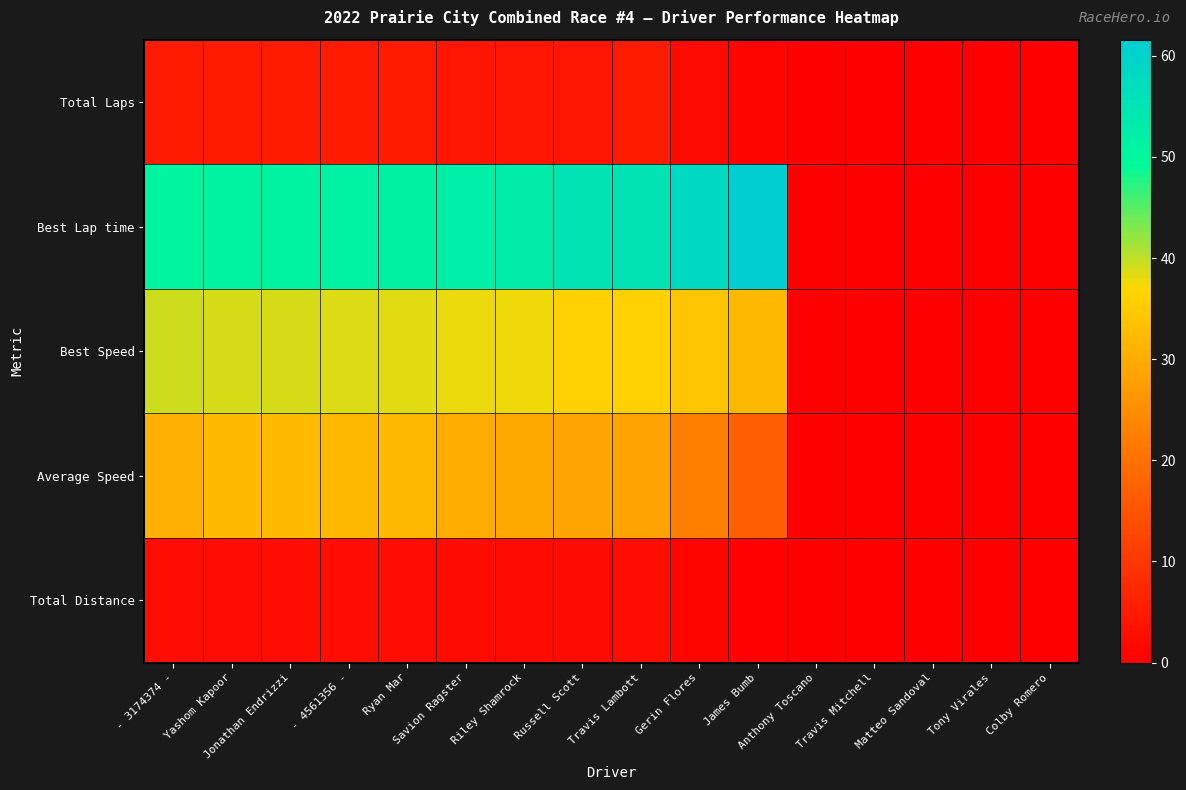

Reading right to left, extract all data points from this chart.

Total Laps: Colby Romero=0.0	Tony Virales=0.0	Matteo Sandoval=0.0	Travis Mitchell=0.0	Anthony Toscano=0.0	James Bumb=1.0	Gerin Flores=2.0	Travis Lambott=5.0	Russell Scott=4.0	Riley Shamrock=4.0	Savion Ragster=4.0	Ryan Mar=5.0	- 4561356 -=5.0	Jonathan Endrizzi=5.0	Yashom Kapoor=5.0	- 3174374 -=5.0
Best Lap time: Colby Romero=0.0	Tony Virales=0.0	Matteo Sandoval=0.0	Travis Mitchell=0.0	Anthony Toscano=0.0	James Bumb=61.6	Gerin Flores=58.3	Travis Lambott=55.1	Russell Scott=55.1	Riley Shamrock=52.6	Savion Ragster=52.1	Ryan Mar=51.5	- 4561356 -=51.2	Jonathan Endrizzi=50.9	Yashom Kapoor=50.8	- 3174374 -=50.3
Best Speed: Colby Romero=0.0	Tony Virales=0.0	Matteo Sandoval=0.0	Travis Mitchell=0.0	Anthony Toscano=0.0	James Bumb=32.1	Gerin Flores=34.0	Travis Lambott=35.9	Russell Scott=35.9	Riley Shamrock=37.7	Savion Ragster=38.0	Ryan Mar=38.4	- 4561356 -=38.7	Jonathan Endrizzi=38.9	Yashom Kapoor=38.9	- 3174374 -=39.3
Average Speed: Colby Romero=0.0	Tony Virales=0.0	Matteo Sandoval=0.0	Travis Mitchell=0.0	Anthony Toscano=0.0	James Bumb=16.8	Gerin Flores=22.4	Travis Lambott=28.5	Russell Scott=29.1	Riley Shamrock=29.6	Savion Ragster=30.1	Ryan Mar=31.8	- 4561356 -=32.0	Jonathan Endrizzi=32.5	Yashom Kapoor=32.4	- 3174374 -=30.6
Total Distance: Colby Romero=0.0	Tony Virales=0.0	Matteo Sandoval=0.0	Travis Mitchell=0.0	Anthony Toscano=0.0	James Bumb=0.6	Gerin Flores=1.1	Travis Lambott=2.8	Russell Scott=2.2	Riley Shamrock=2.2	Savion Ragster=2.2	Ryan Mar=2.8	- 4561356 -=2.8	Jonathan Endrizzi=2.8	Yashom Kapoor=2.8	- 3174374 -=2.8